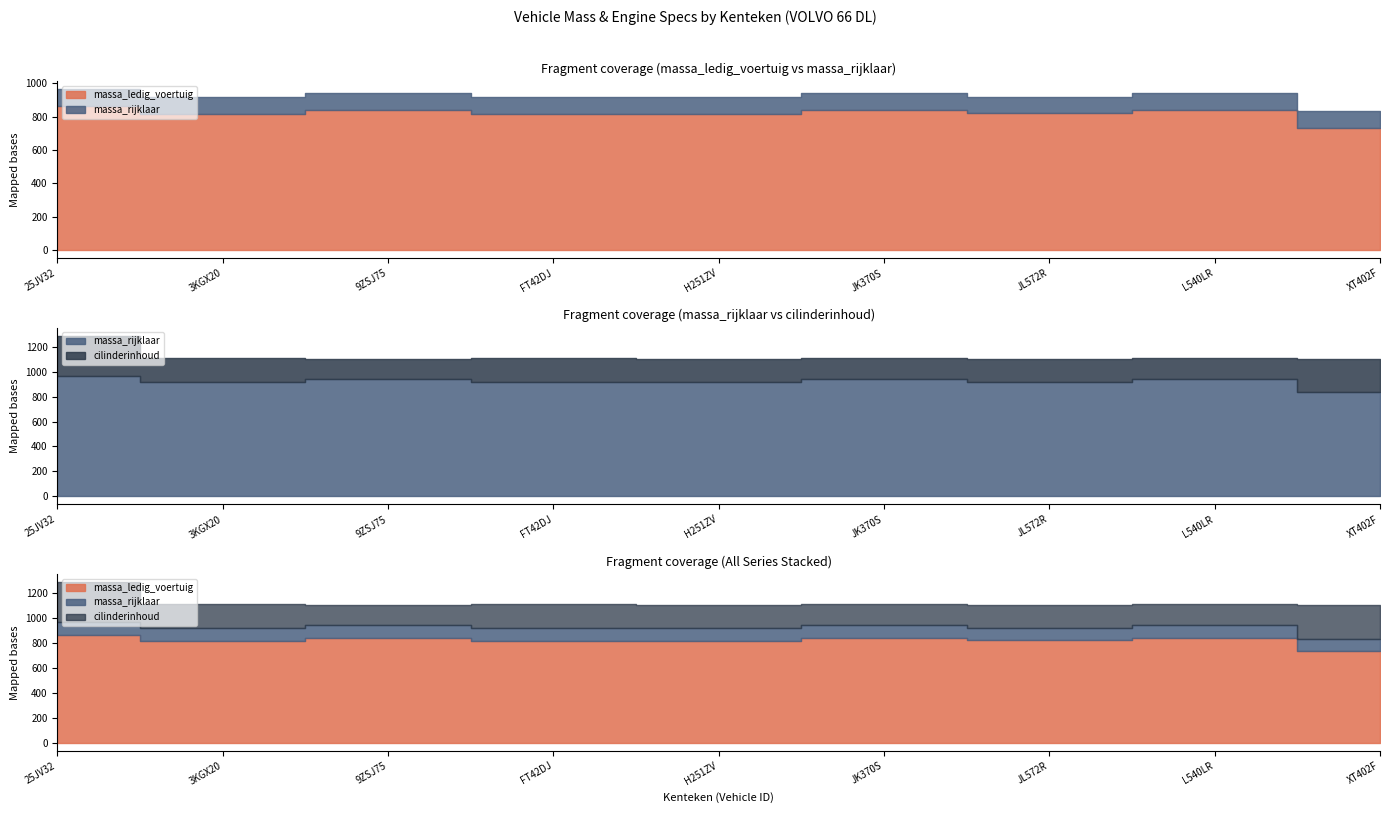

Which category has the lowest value across all series?

XT402F